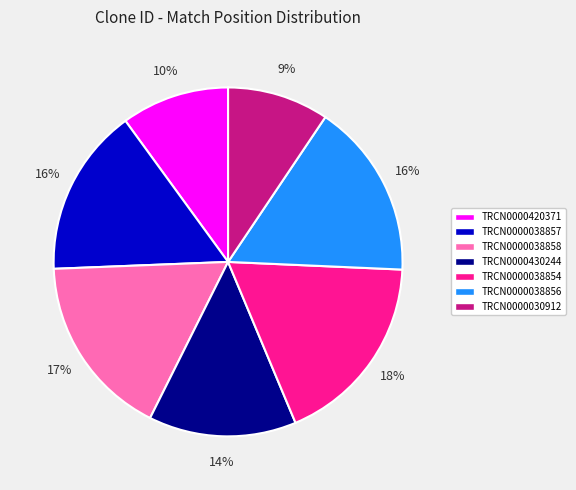

Is there a majority slice in this chart?

No